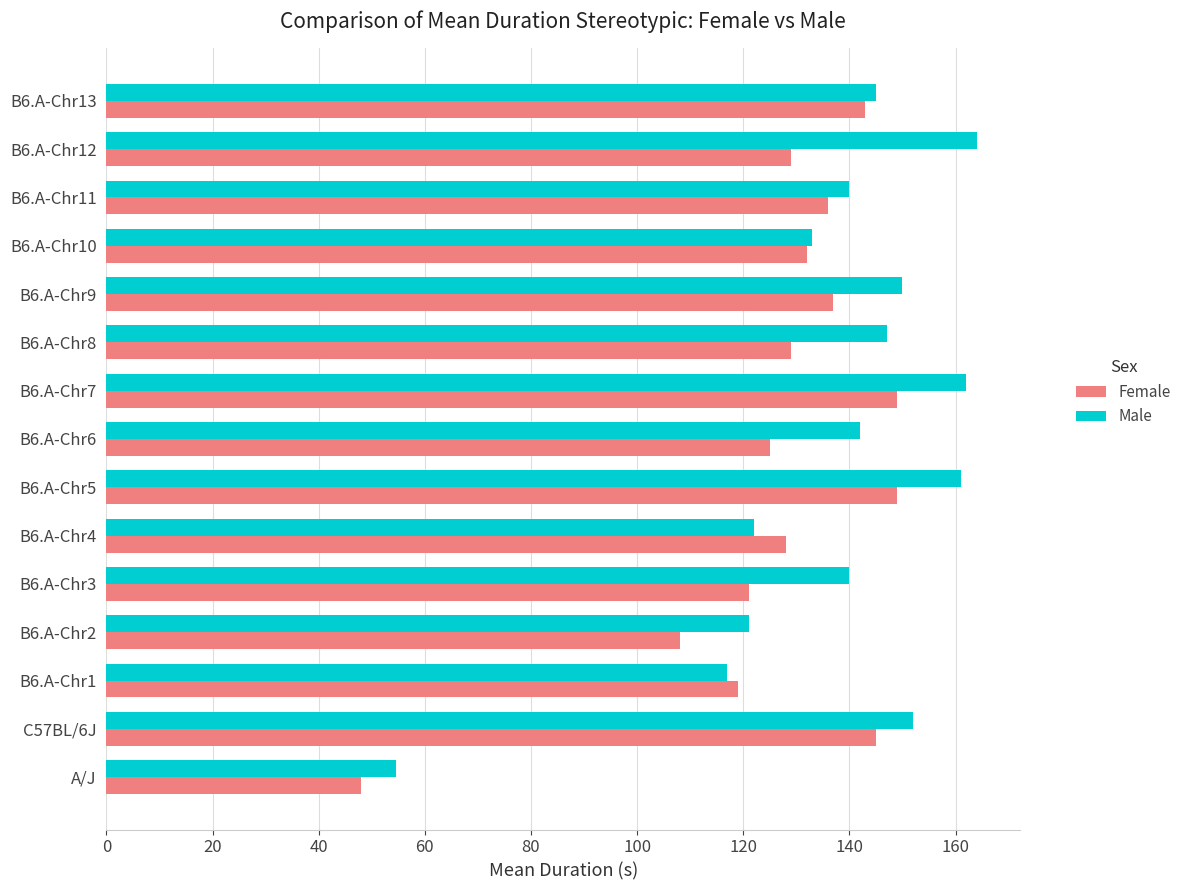

What is the difference between the highest and lowest values at B6.A-Chr6?

17.0